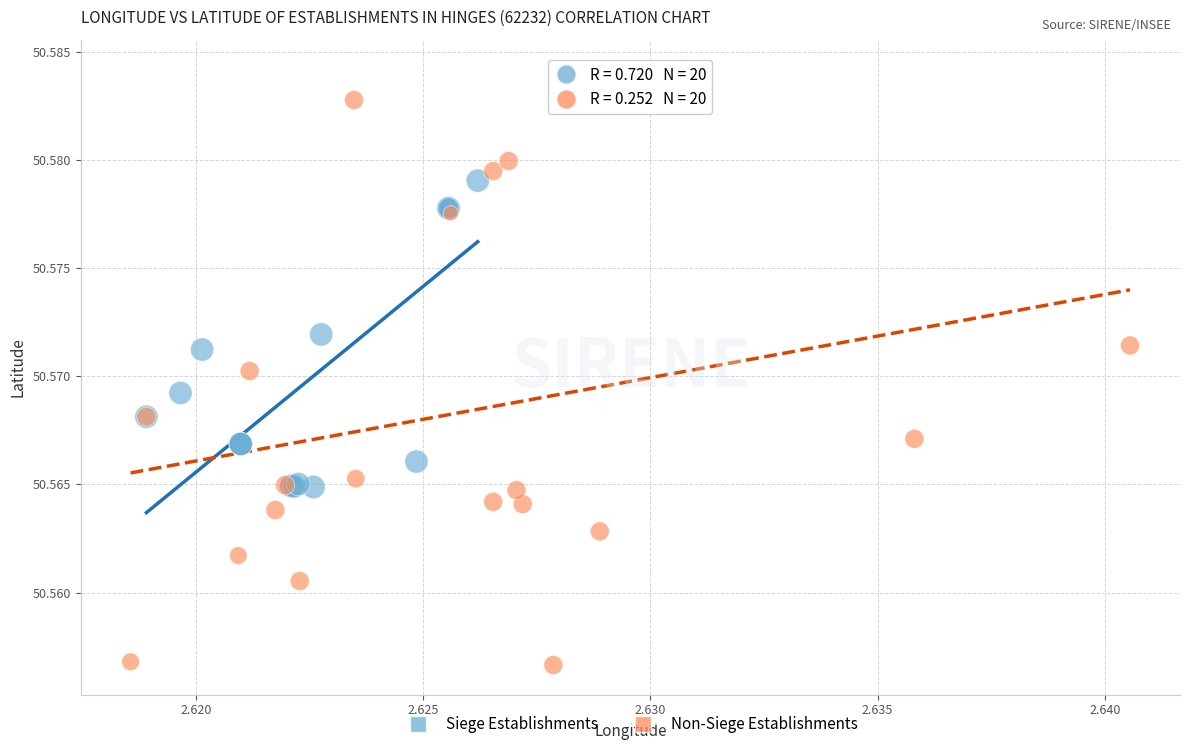

Which series reaches the minimum Y coordinate?

Non-Siege Establishments